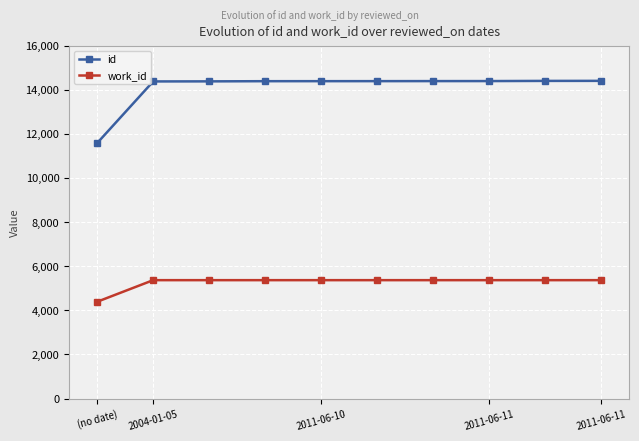

At how many categories does at least one series exceed 10305?

10